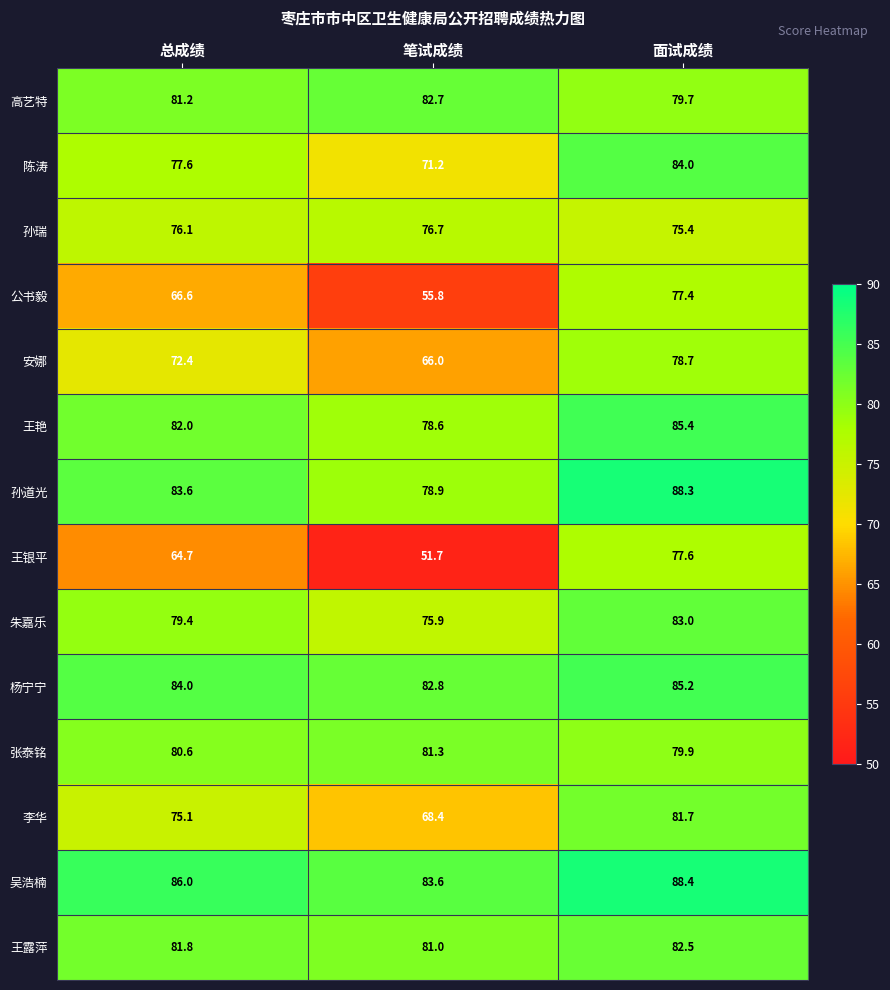

What is the sum of all 公书毅 values?

199.8